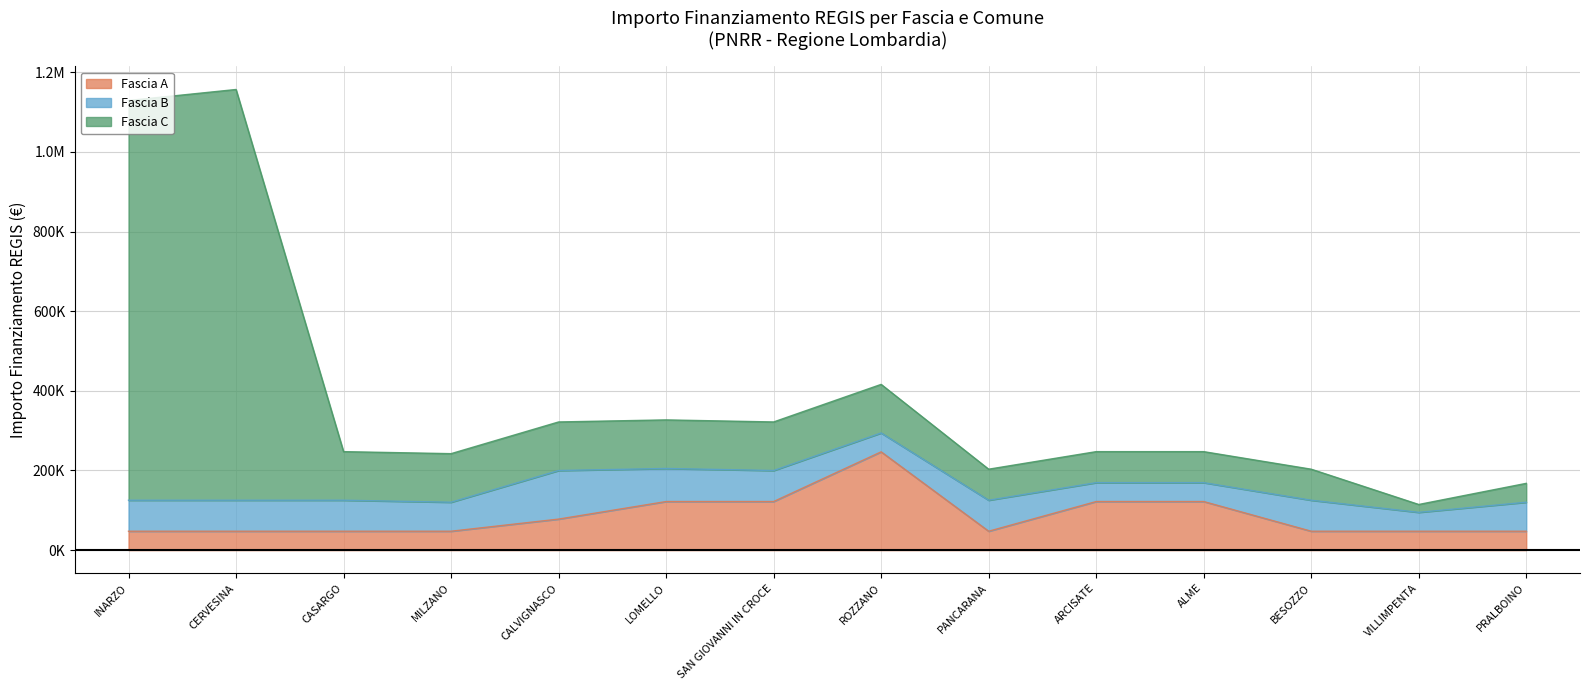

Does the chart display data point markers on the line(s)?

No